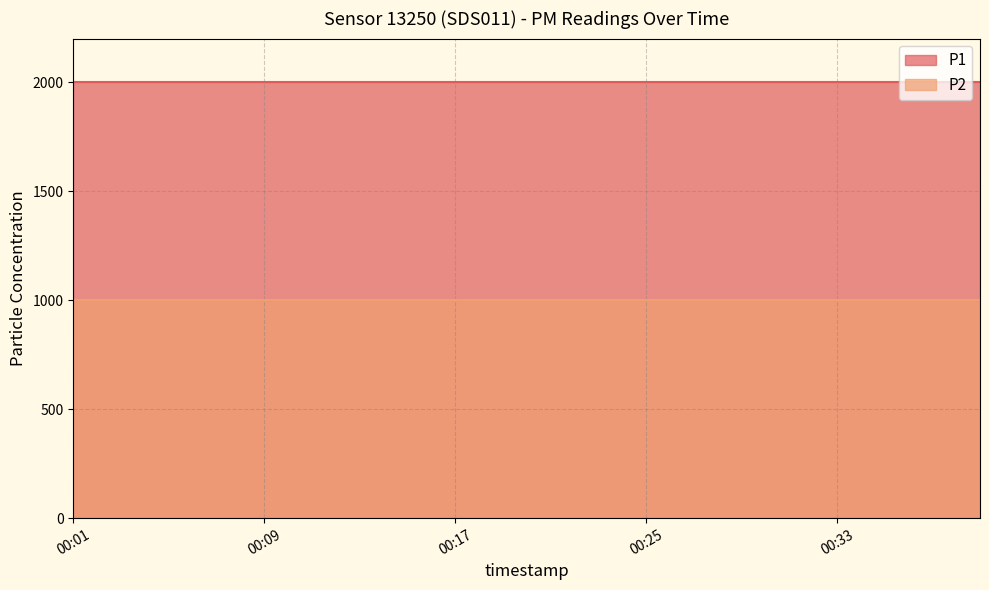

True or false: P2 and P1 cross at least once.

False